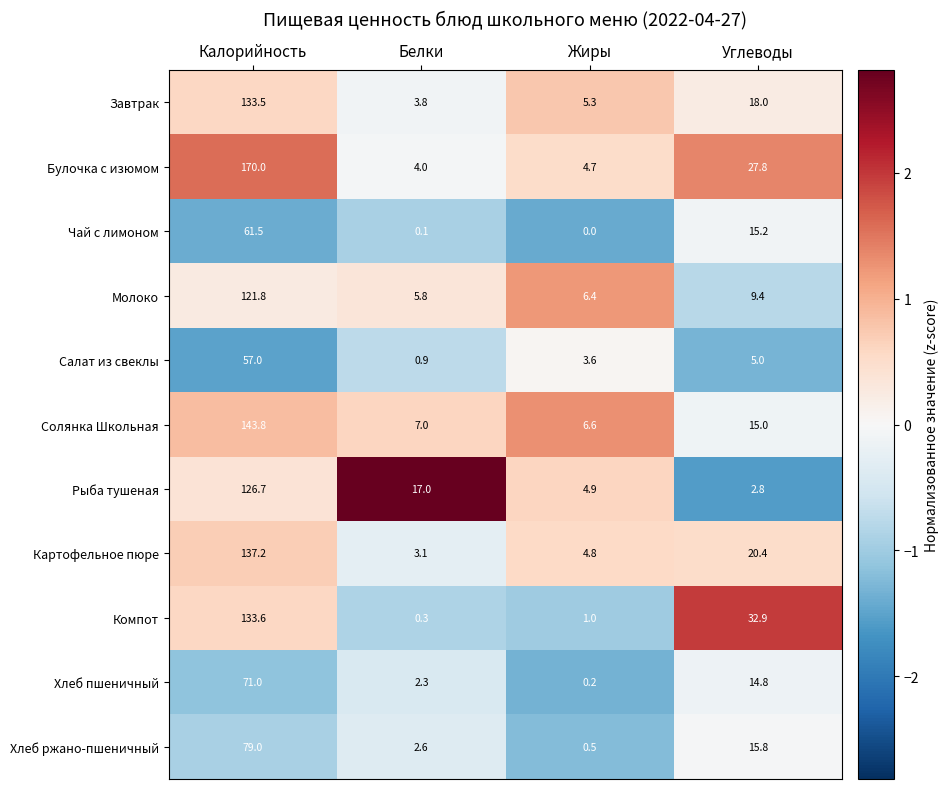

What is the difference between the second highest and minimum values in the Хлеб ржано-пшеничный series?

15.3